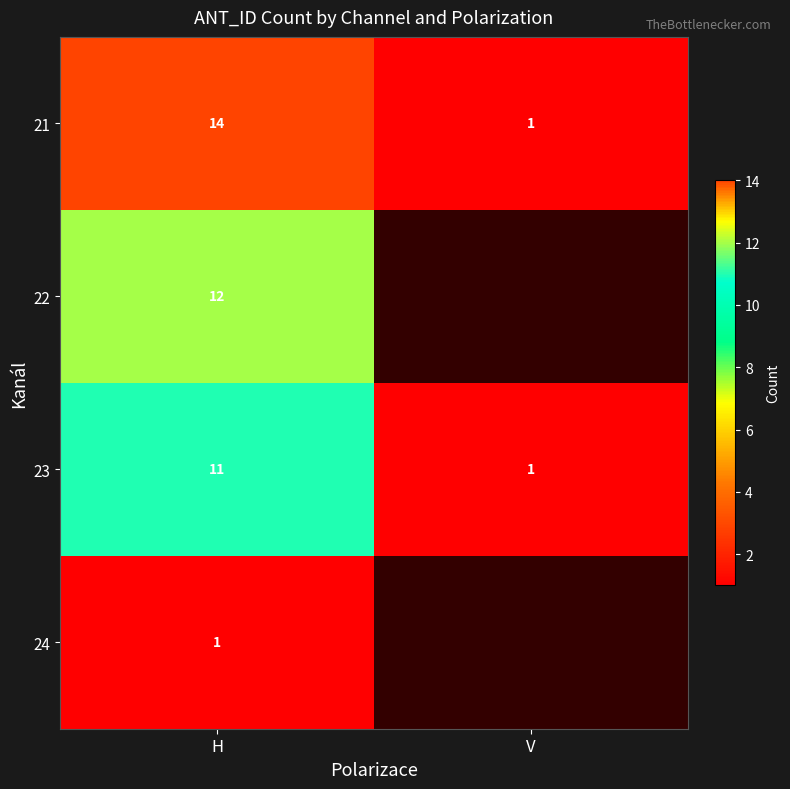

At which label is 21 closest to 7?

V